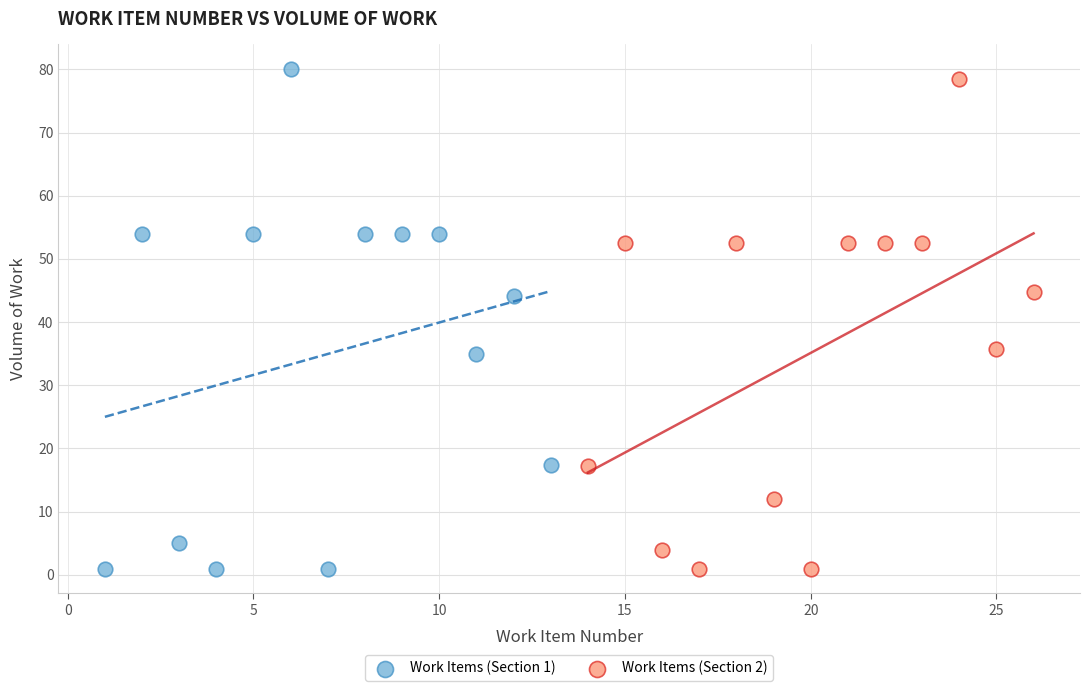

Which series has the largest Y range (max minus min)?

Work Items (Section 1)